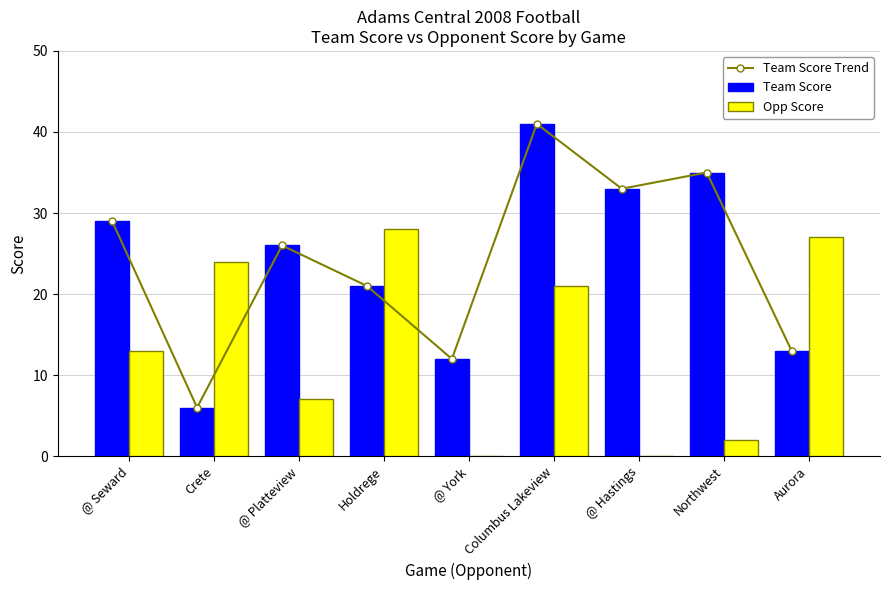

The value of Team Score Trend at @ Hastings is 45. True or false?

False